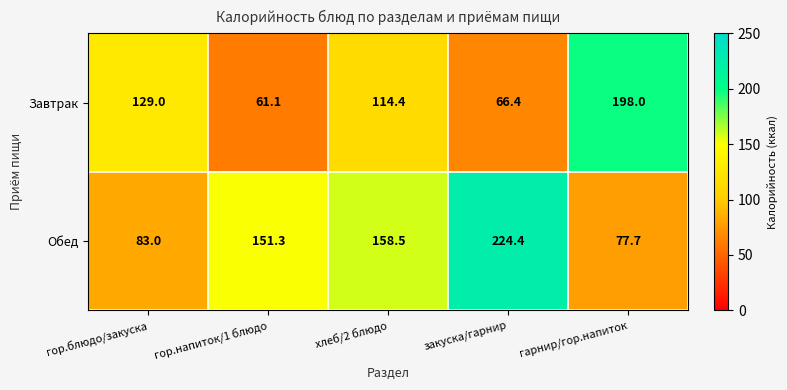

At which category is the sum across all series the highest?

закуска/гарнир